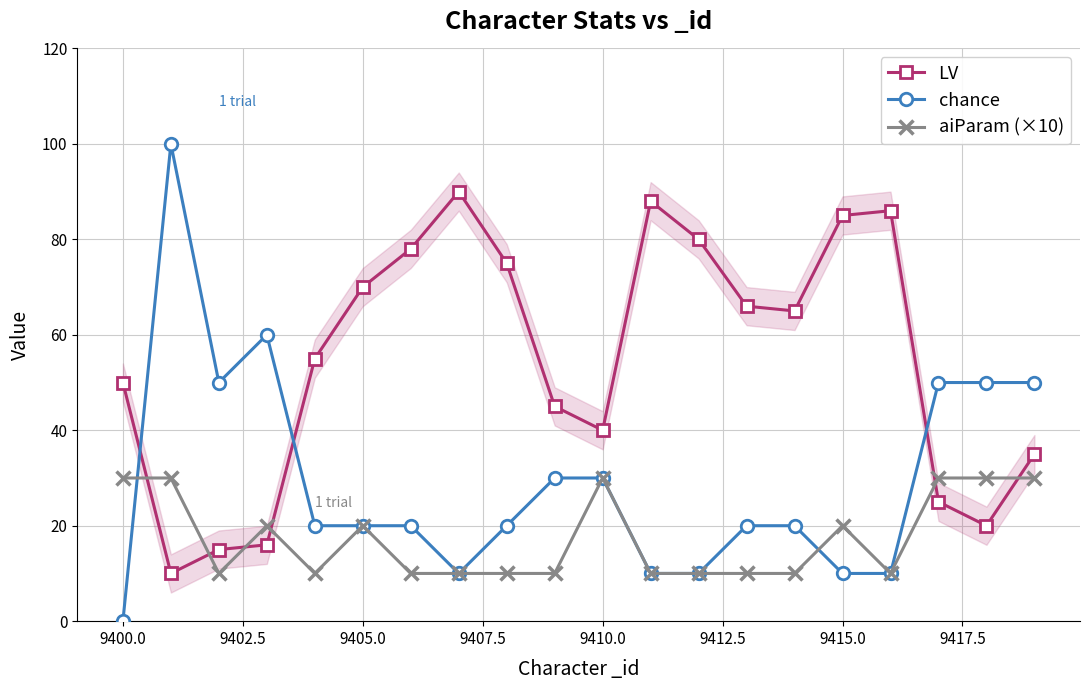

What is the lowest value of the LV series?

10